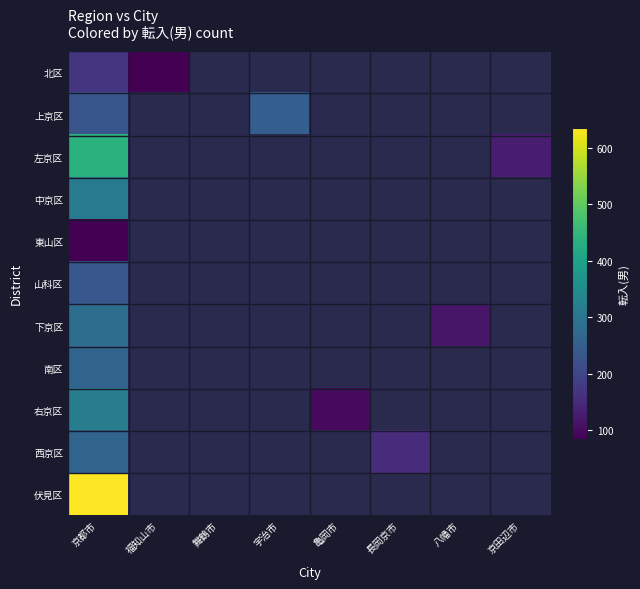

At which category is the sum across all series the highest?

京都市